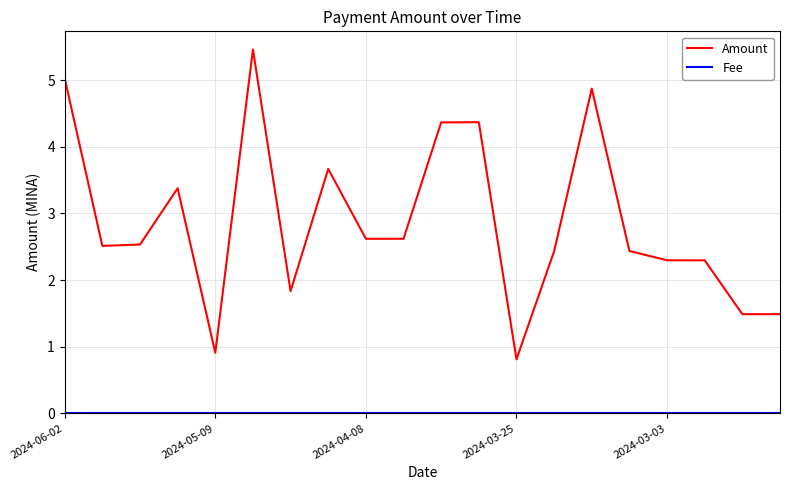

Which series has the largest range (max minus min)?

Amount